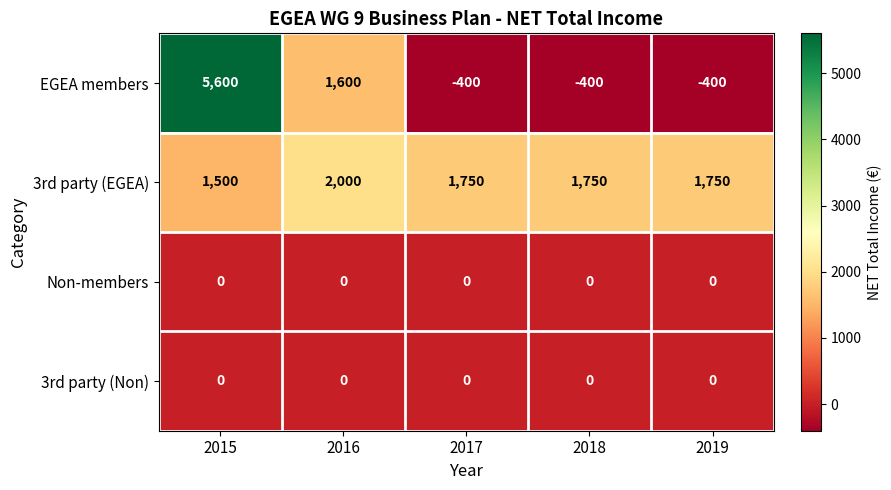

Where is EGEA members nearest to the value 2600?

2016